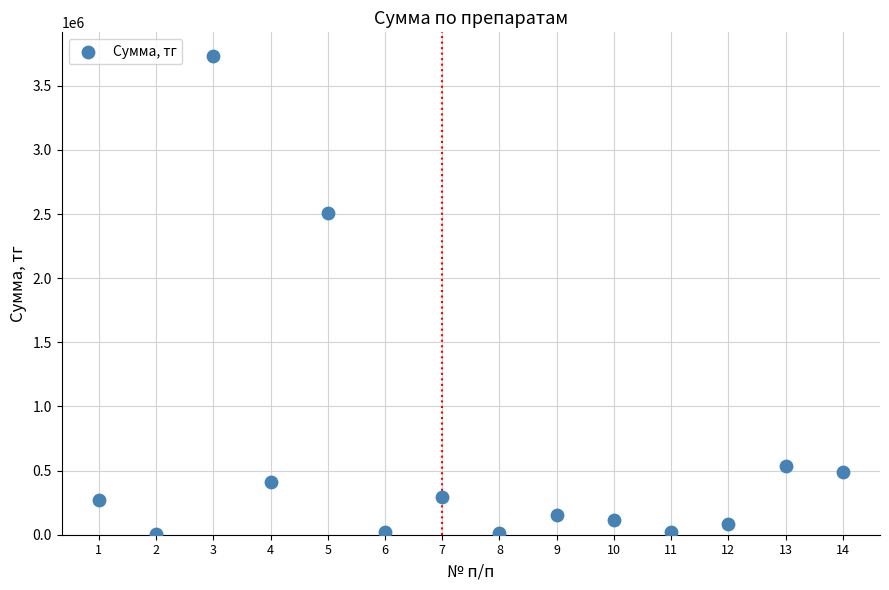

What Y value in the scatter plot is closest to 1868889?

2505174.0